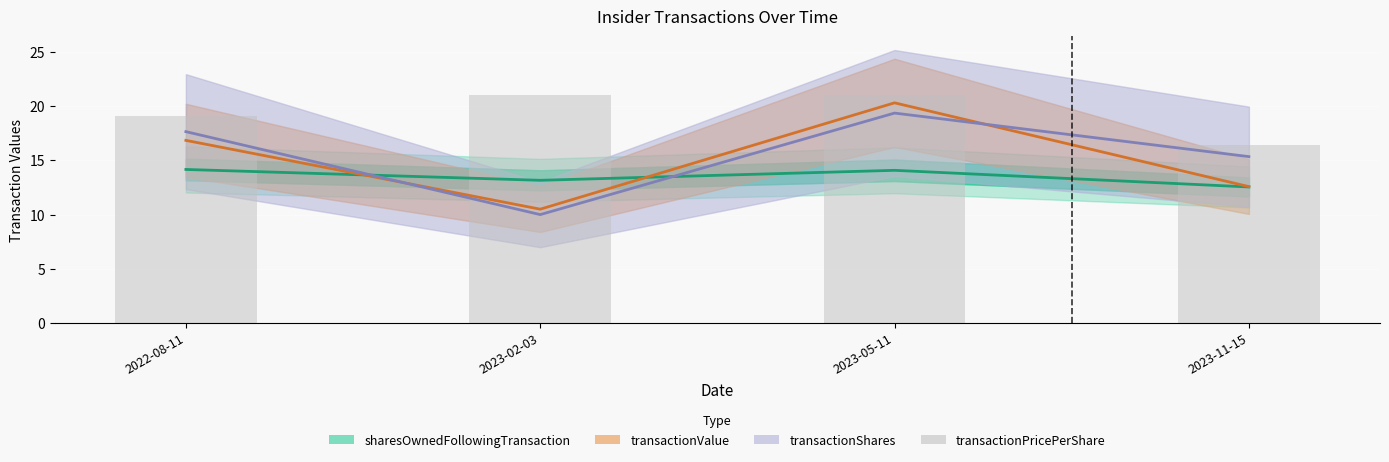

How many data points in sharesOwnedFollowingTransaction are above 14?

2